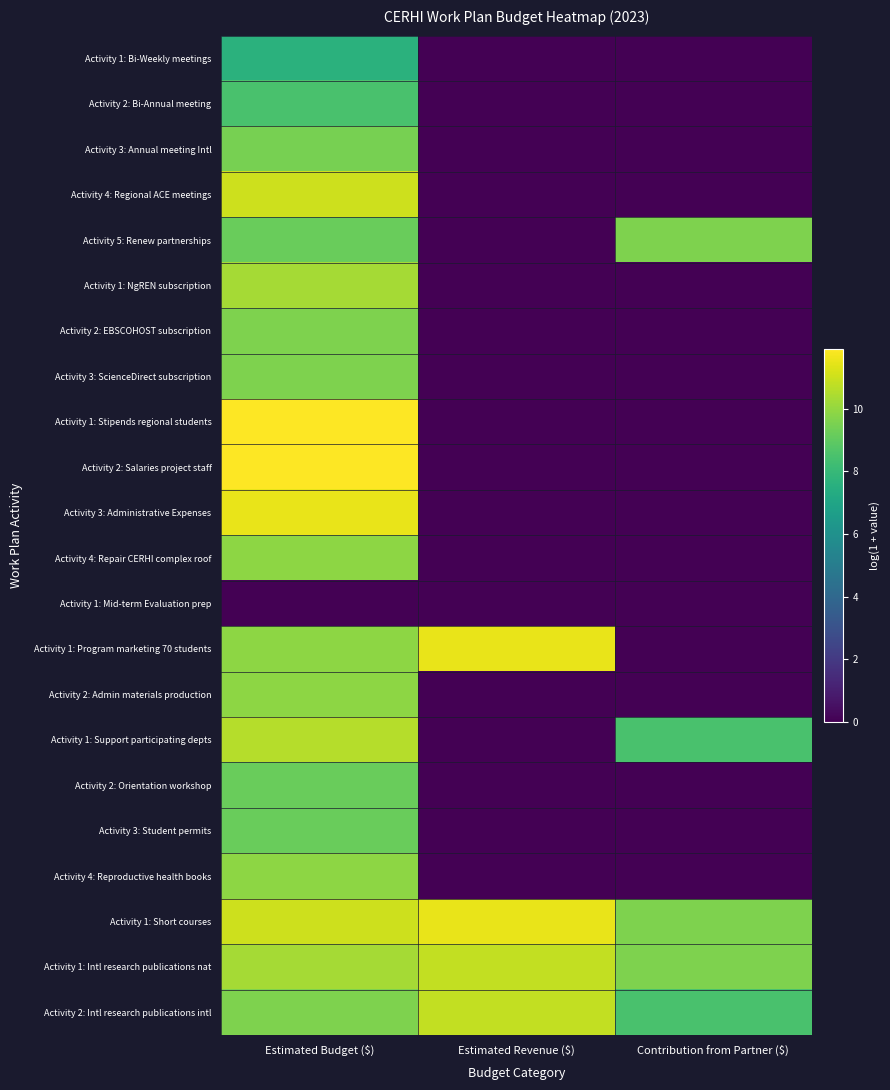

At which category is the sum across all series the highest?

Estimated Budget ($)